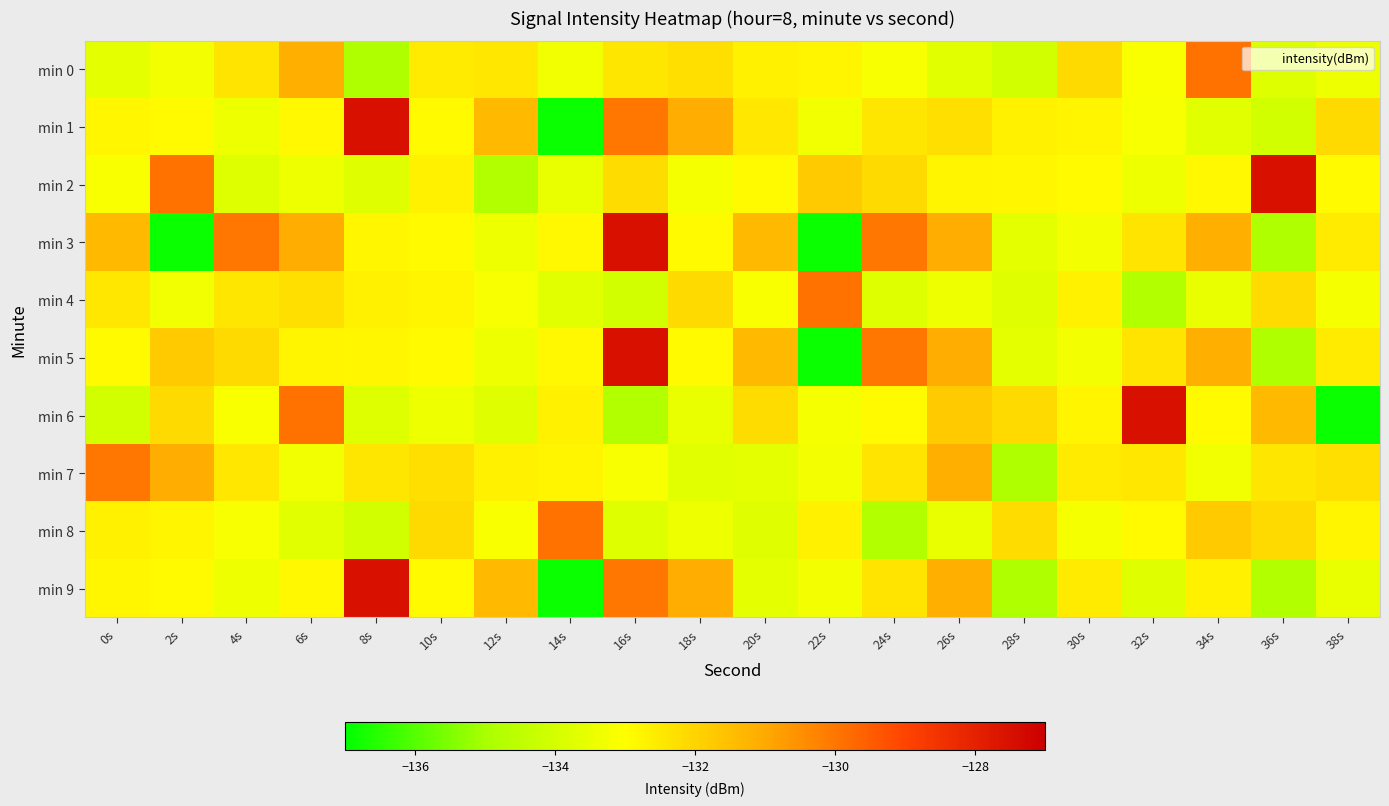

Rank the series by their maximum value, from highest to lowest.

min 1, min 2, min 3, min 5, min 6, min 9, min 0, min 4, min 8, min 7